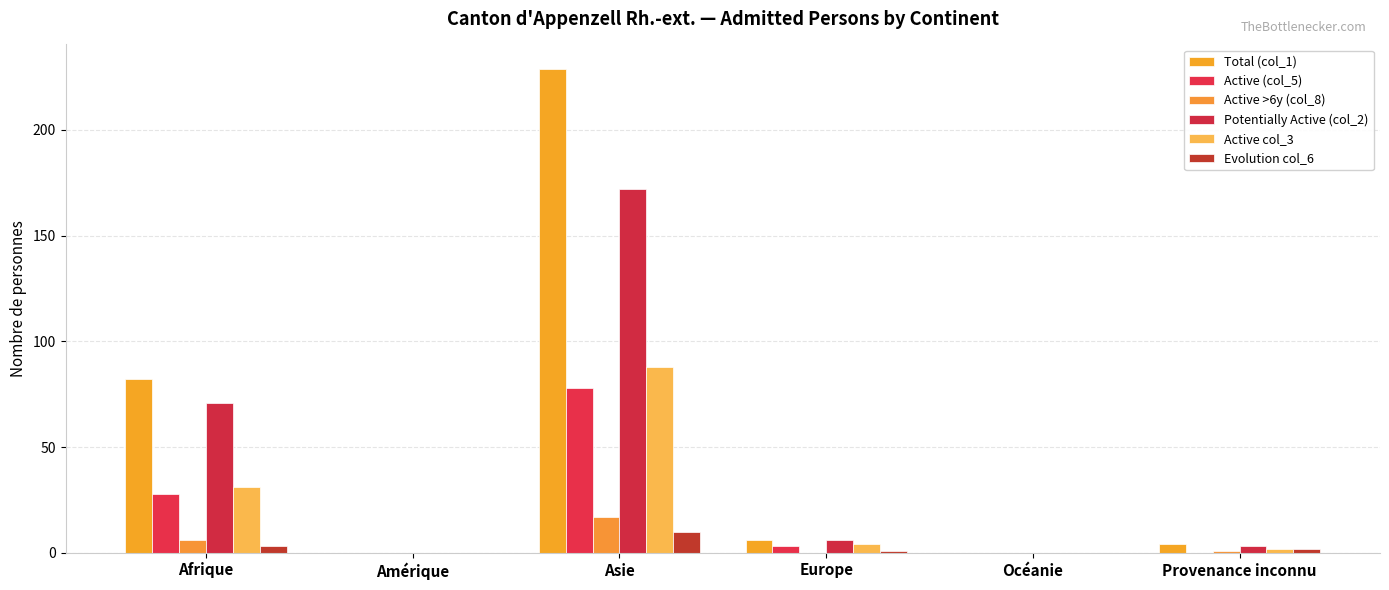

Is the value of Active col_3 at Océanie greater than the value of Potentially Active (col_2) at Asie?

No